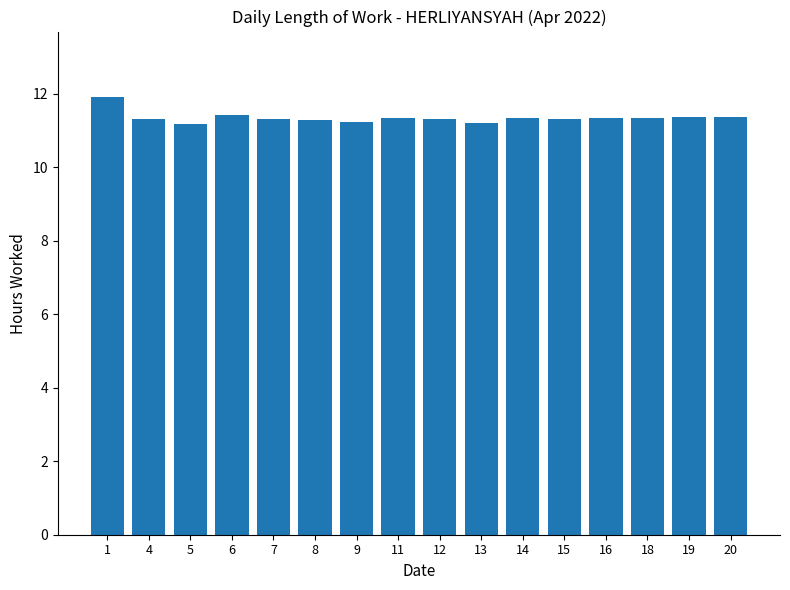

Read the value at 18.

11.3